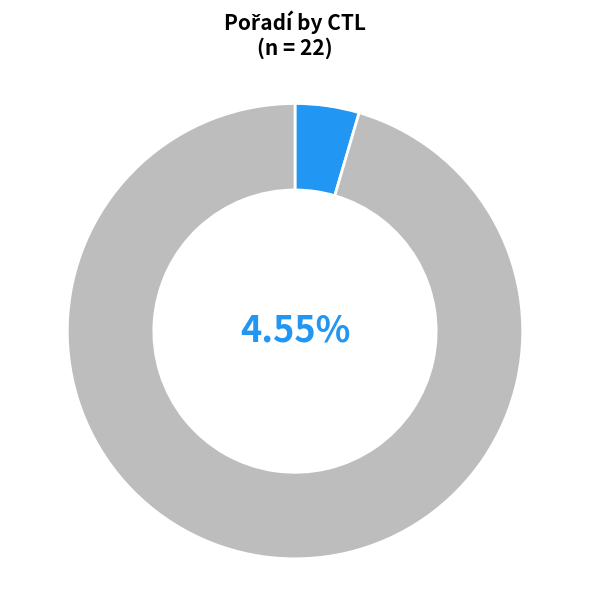

Is there a majority slice in this chart?

Yes